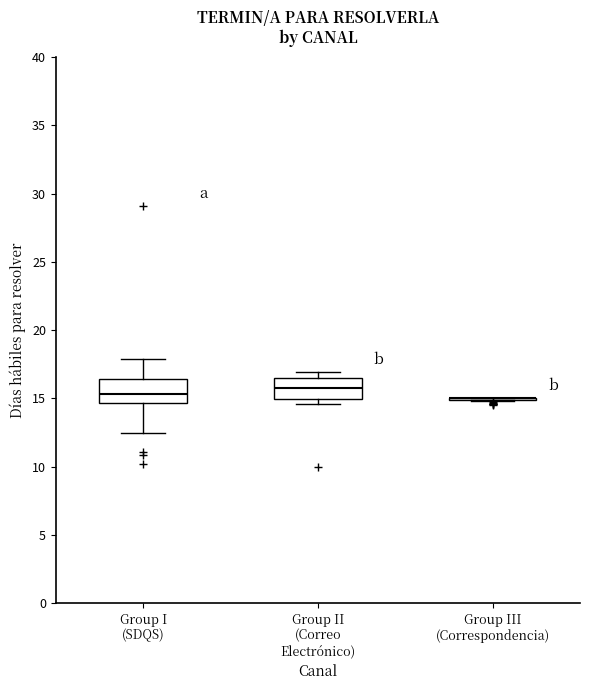

Where is the upper edge of the box for Group I (SDQS) on the y-axis? The values are not printed on the chart, so give them approximately, as read against the axis.

16.5